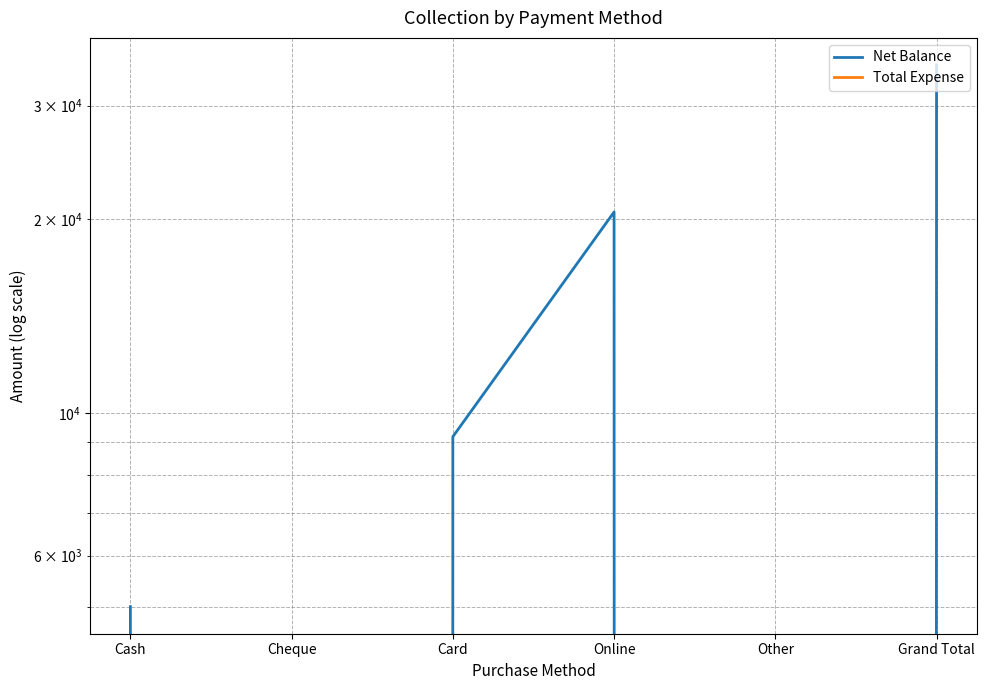

In Net Balance, how many points are lower than both neighbors (excluding endpoints)?

2